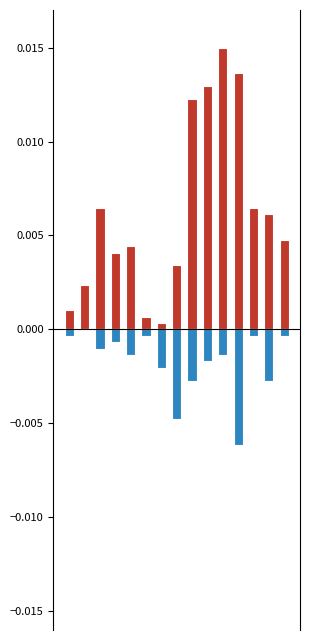

Is it true that WITHIN 62 DAYS equals 0.0 at 6?

False